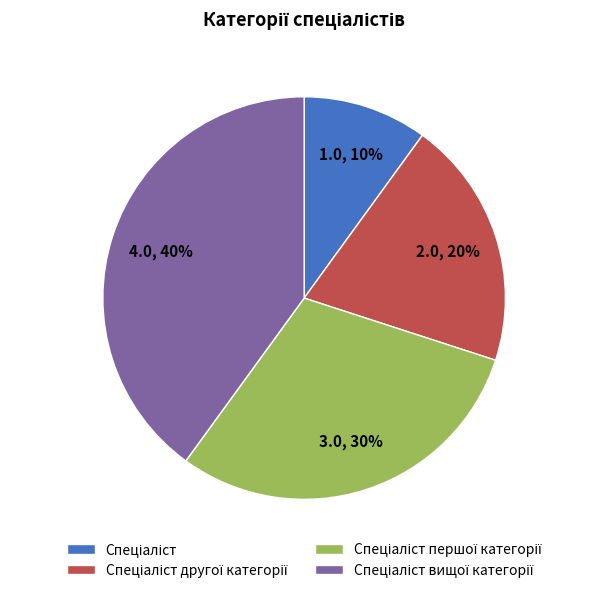

Is there any slice that represents more than half of the pie?

No